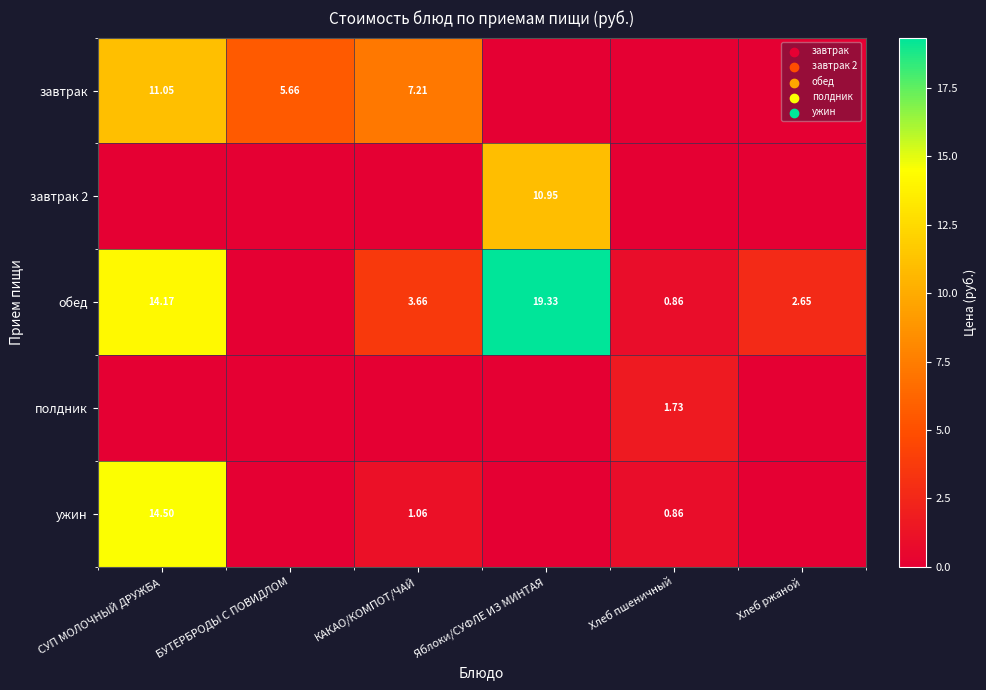

What is the maximum value for ужин?

14.5